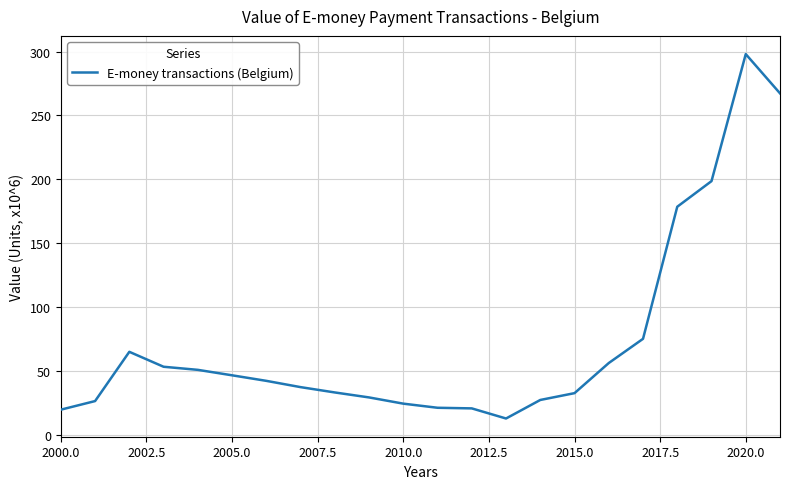

What is the difference between the maximum and minimum values?

285.4